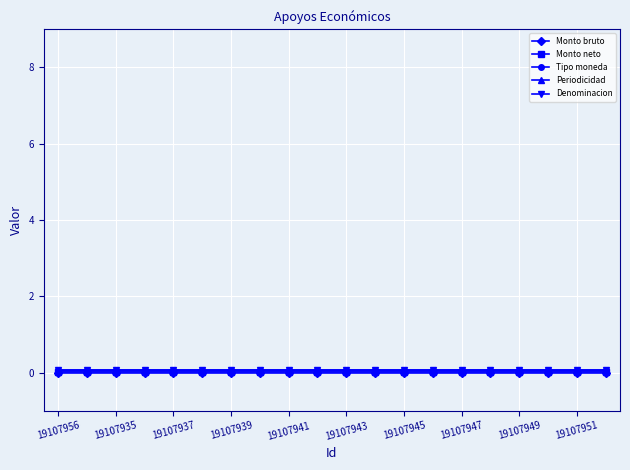

How many lines are shown in the chart?

5